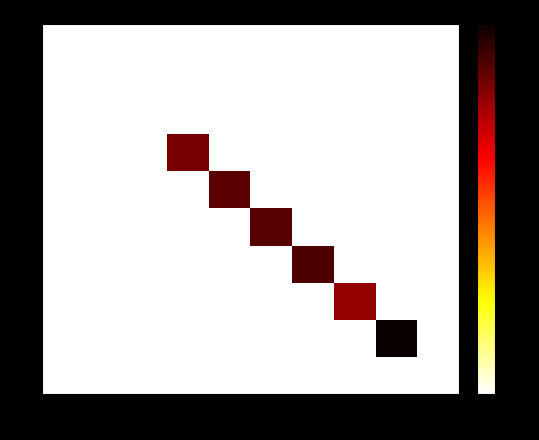

Rank the series at 0 from highest to lowest value.

0, 1, 2, 3, 4, 5, 6, 7, 8, 9